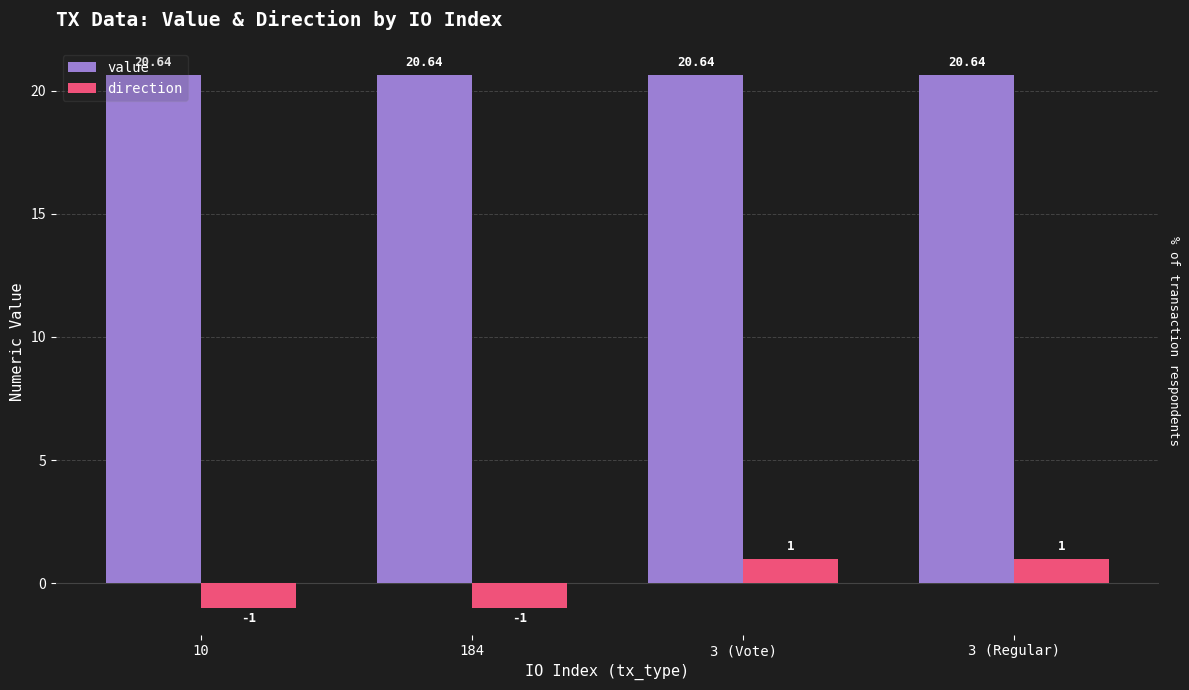

The value of direction at 3 (Regular) is 1.0. True or false?

True